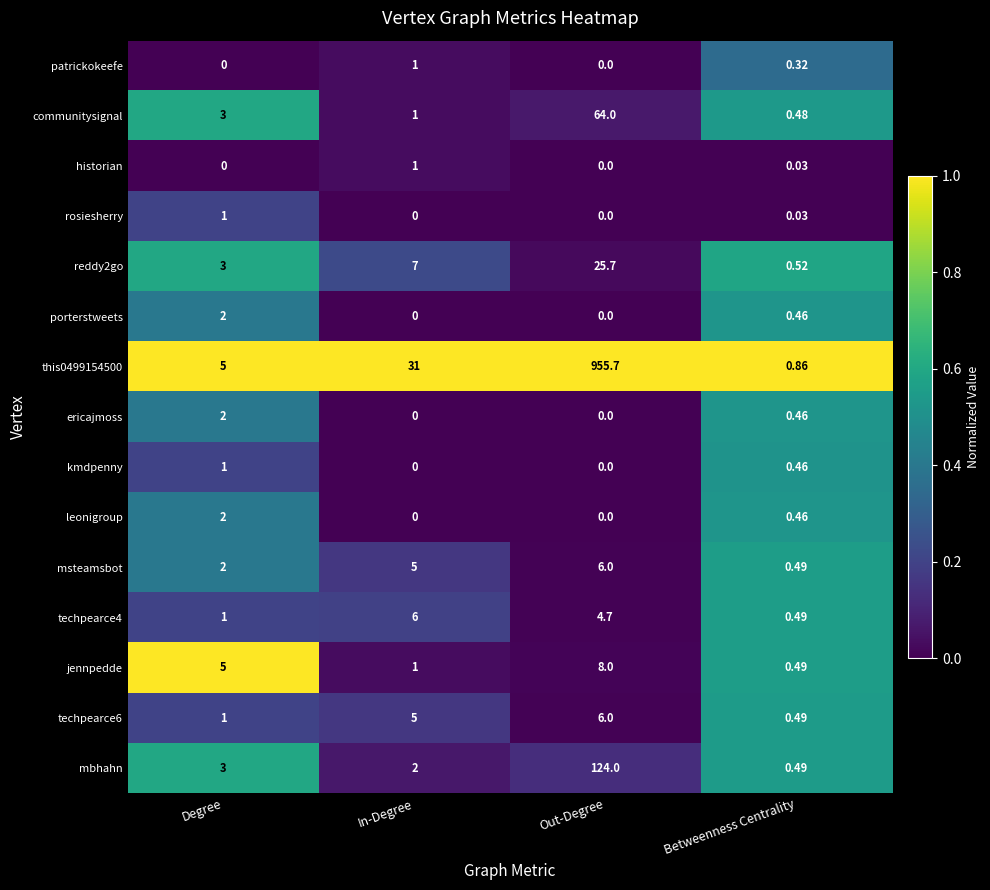

At which category is the sum across all series the highest?

Out-Degree